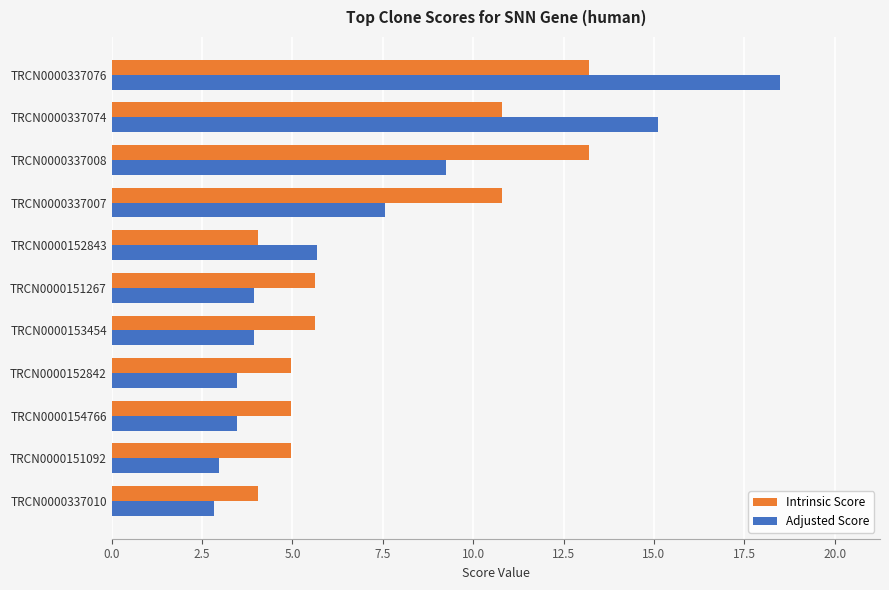

What is the minimum value for Adjusted Score?

2.8